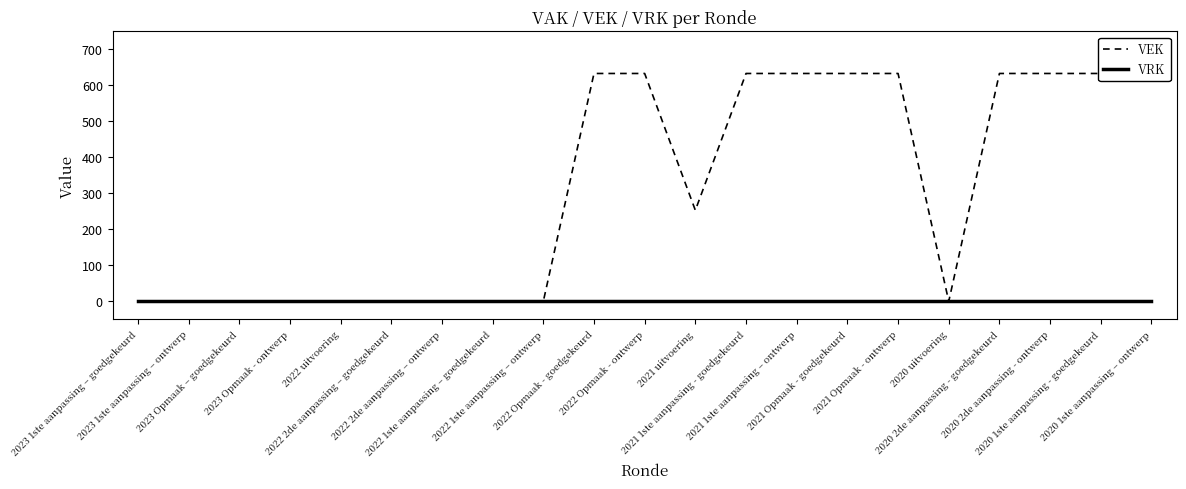

True or false: VEK and VRK cross at least once.

False